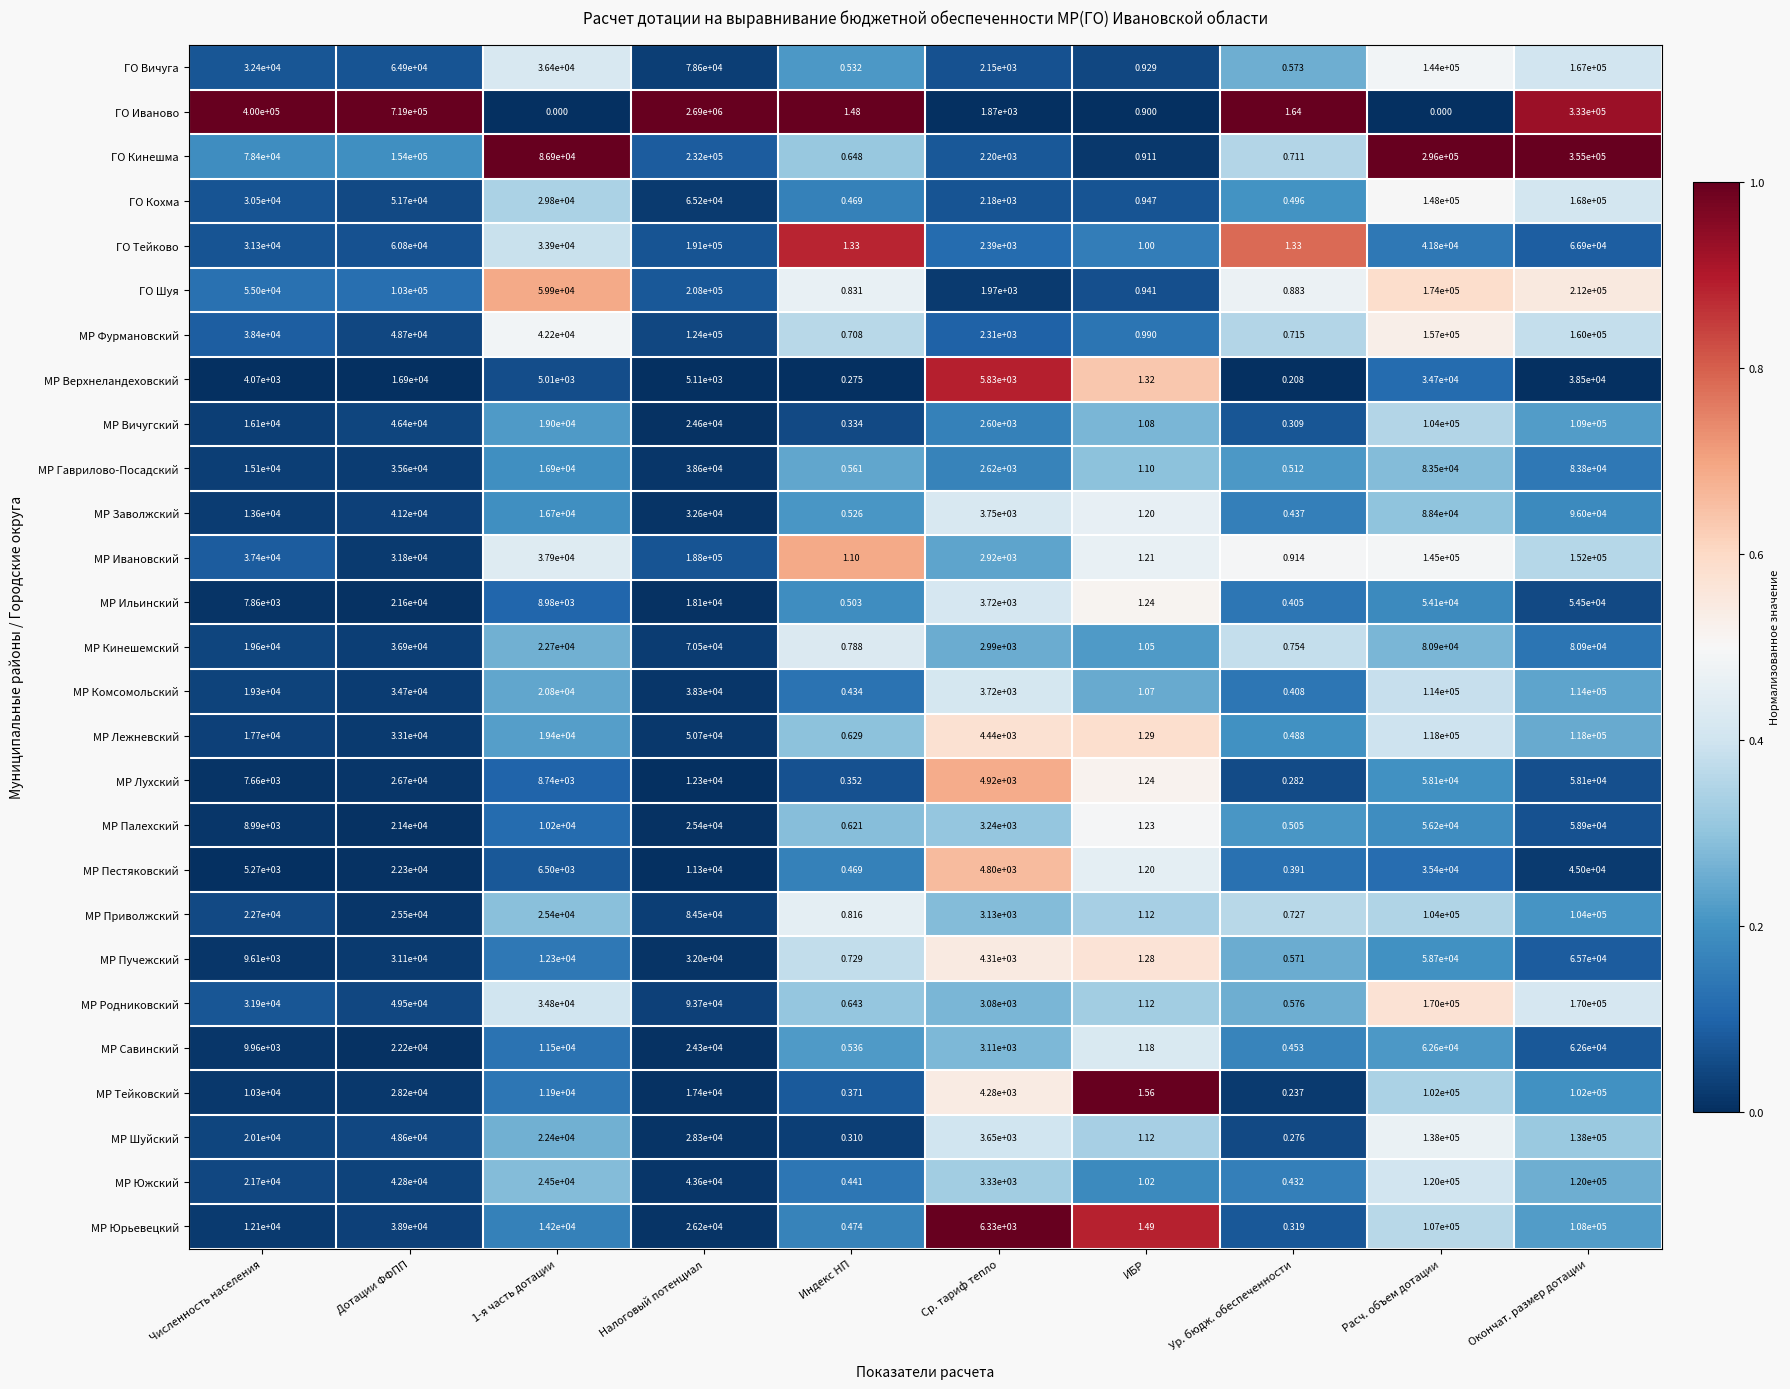

Which series has the widest spread of values?

ГО Иваново